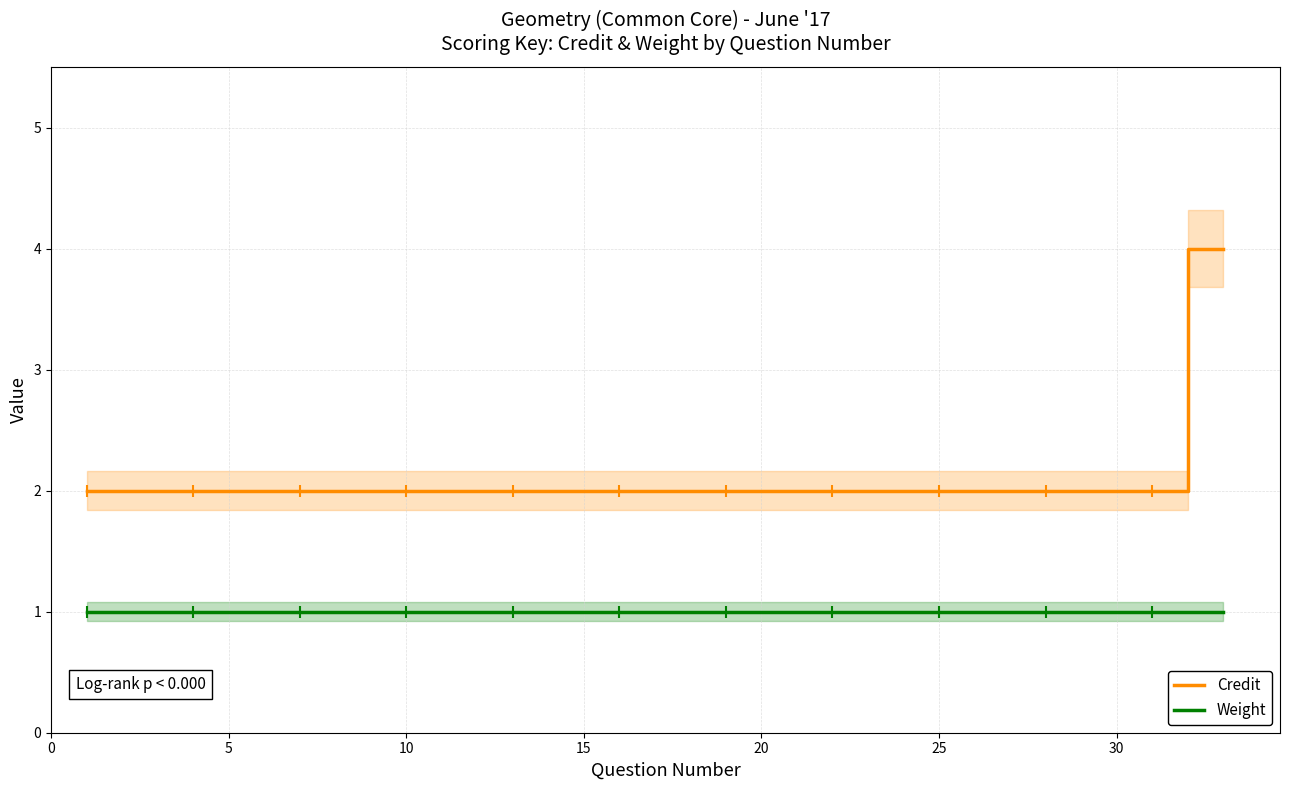

The value of Weight at 10 is 2. True or false?

False